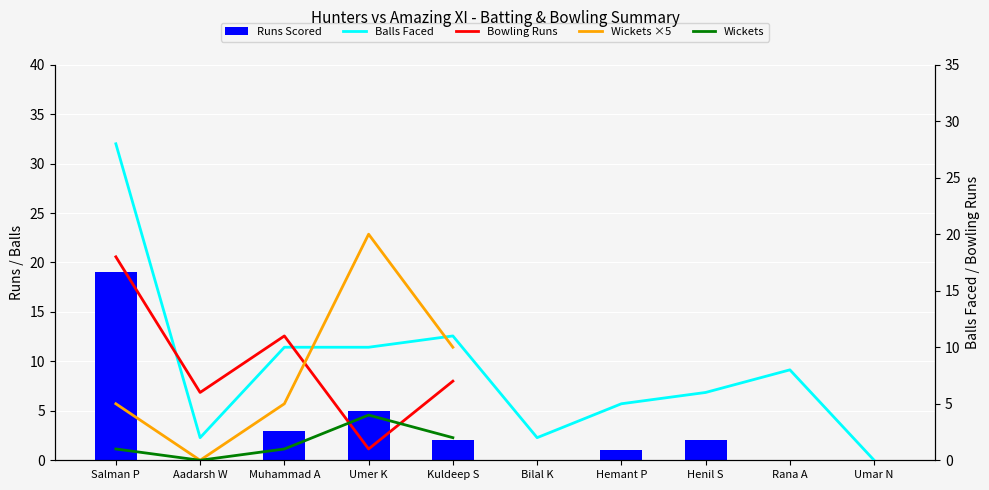

Is the value of Hunters Batting Balls at Aadarsh W greater than the value of Hunters Batting Runs at Aadarsh W?

Yes